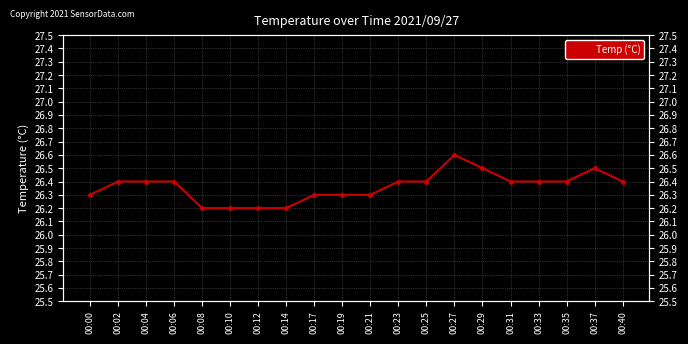

What is the change in value from 00:06 to 00:17?

-0.1